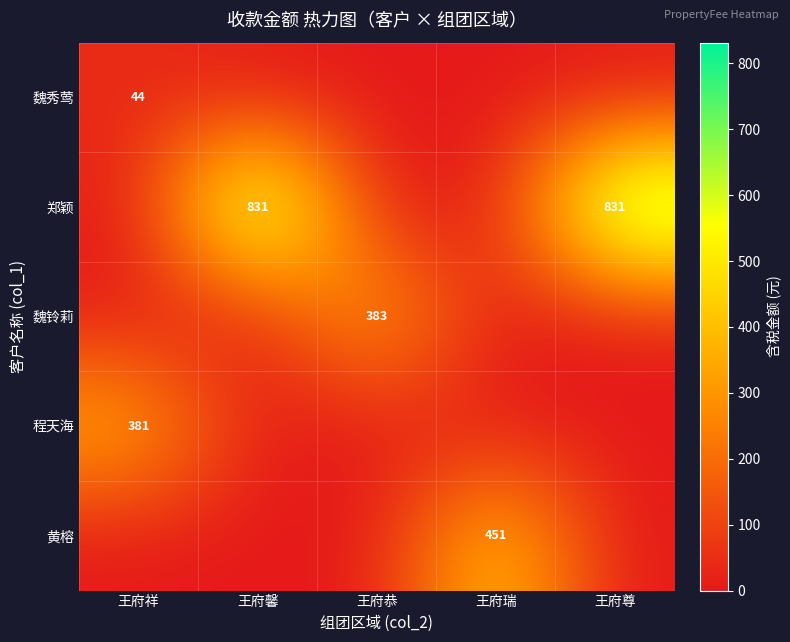

What is the sum of the 郑颖 values at 王府尊 and 王府馨?

1662